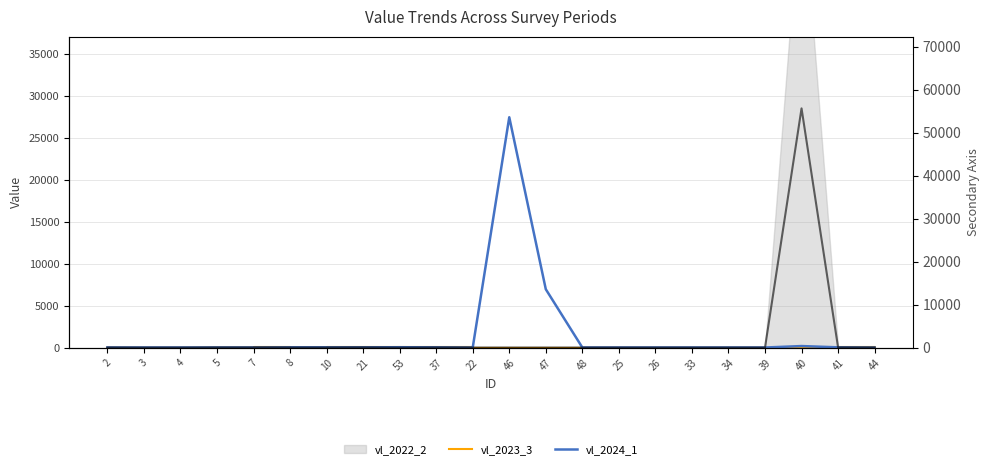

Does the chart have visible grid lines?

Yes